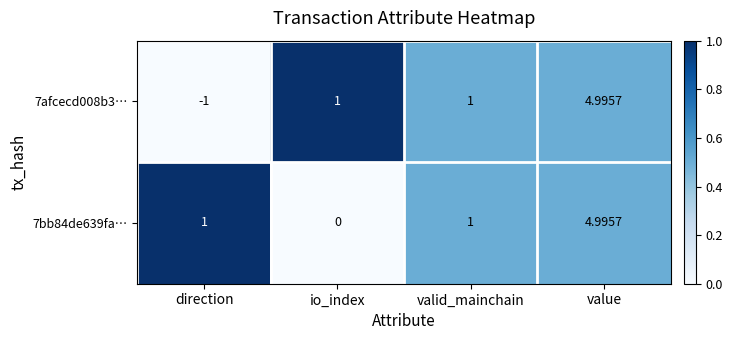

At which label does 7afcecd008b3… reach its minimum?

direction